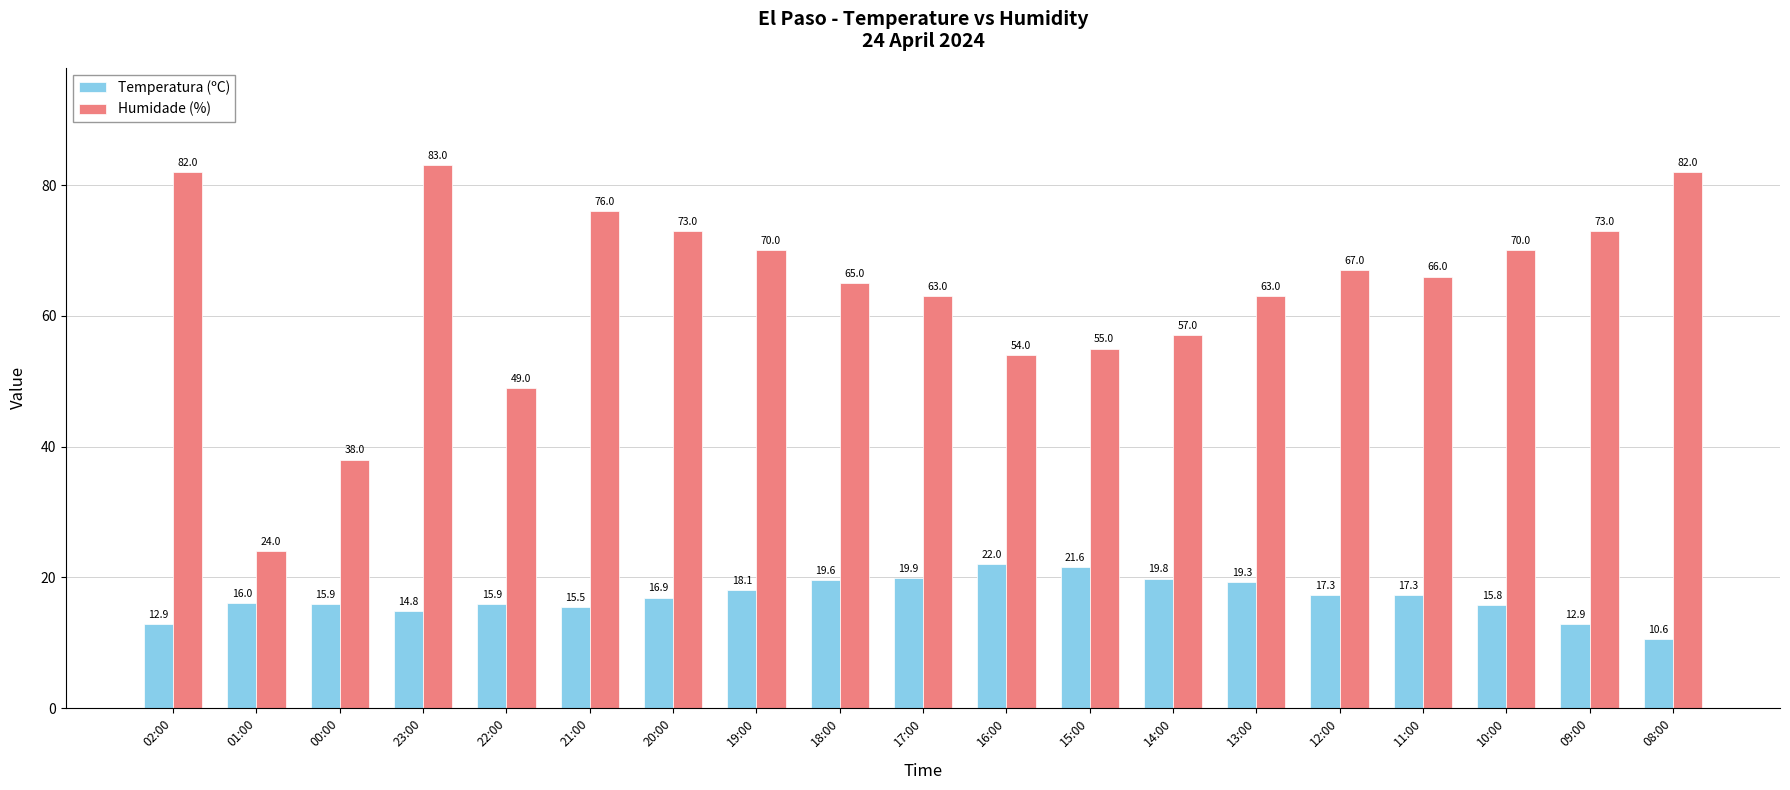

The Humidade (%) series shows 67.0 at 12:00. True or false?

True